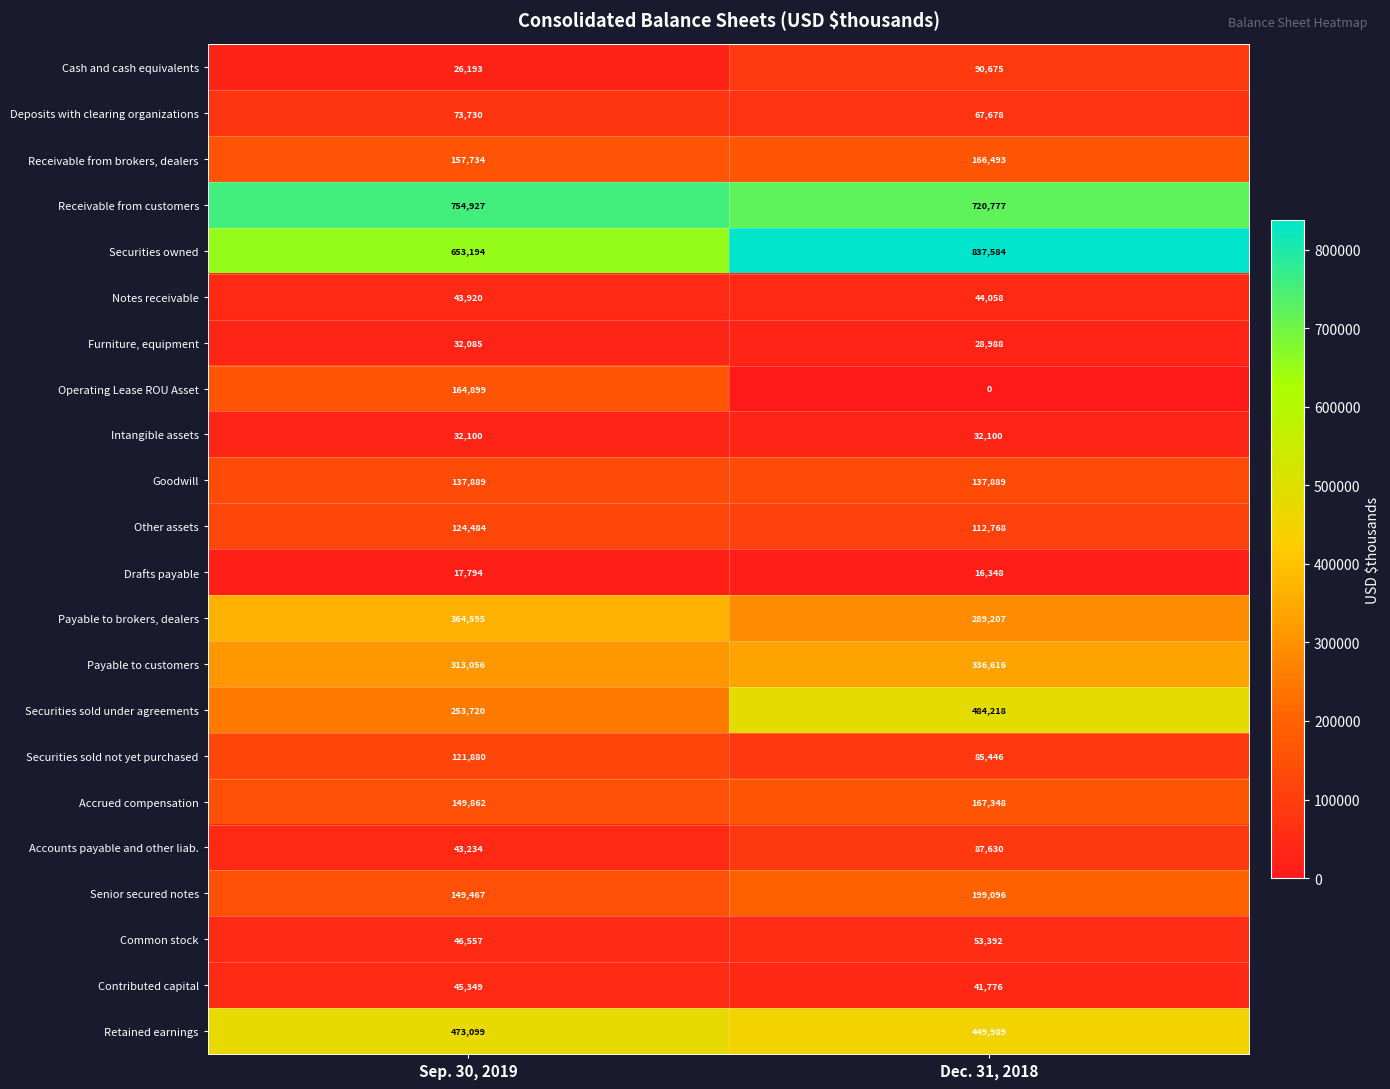

At which label does Other assets reach its peak?

Sep. 30, 2019